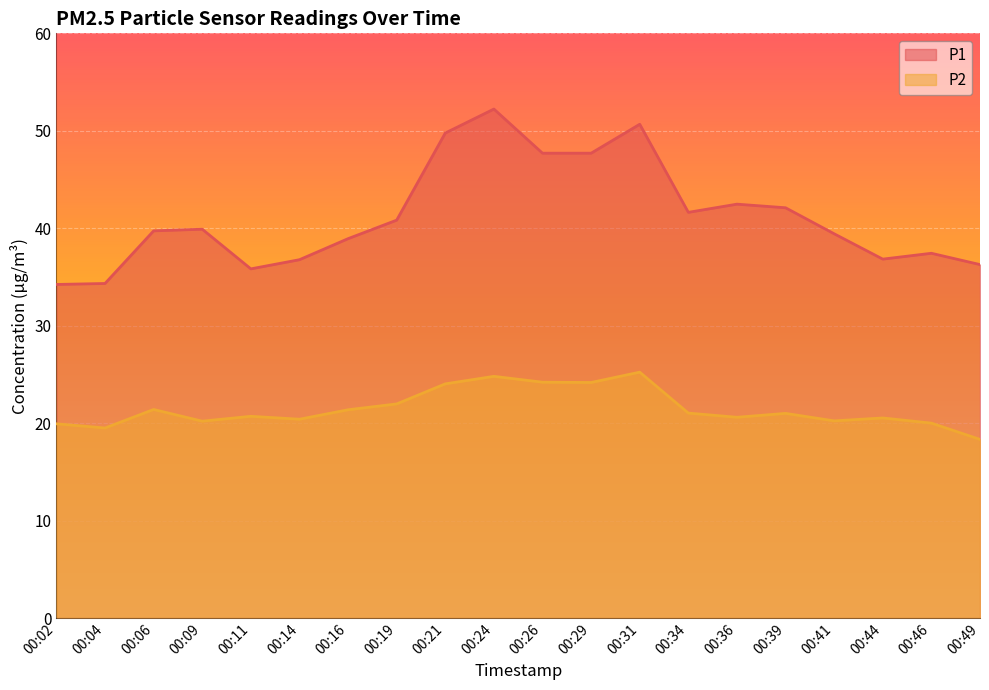

What are all the series names shown in the legend?

P1, P2